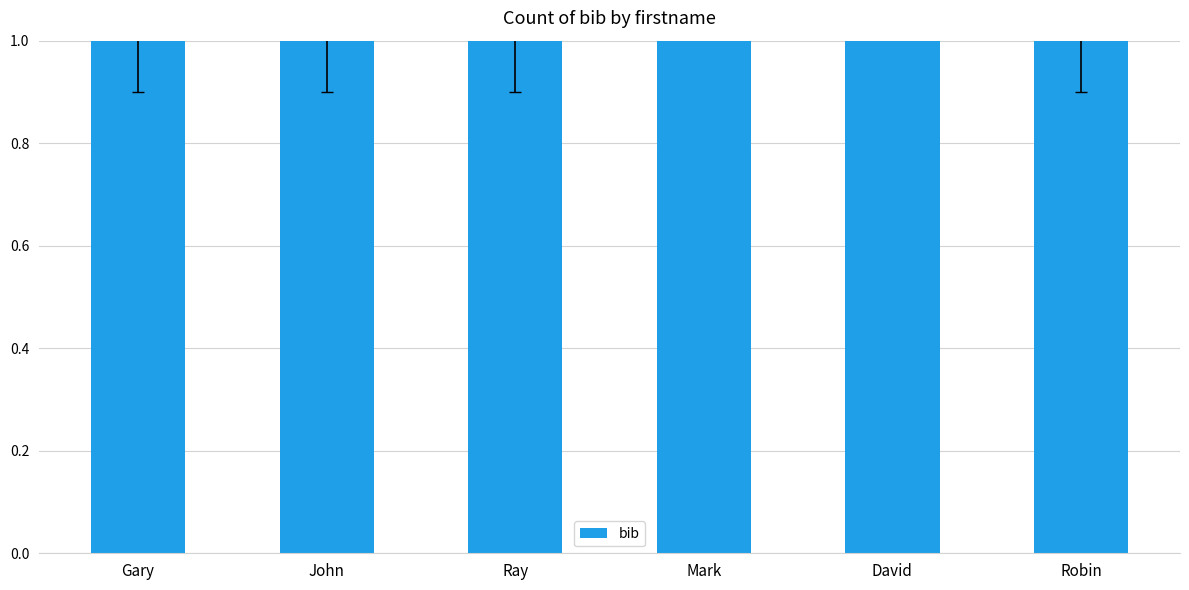

Rank the categories by value from highest to lowest.

Mark, David, Gary, John, Ray, Robin